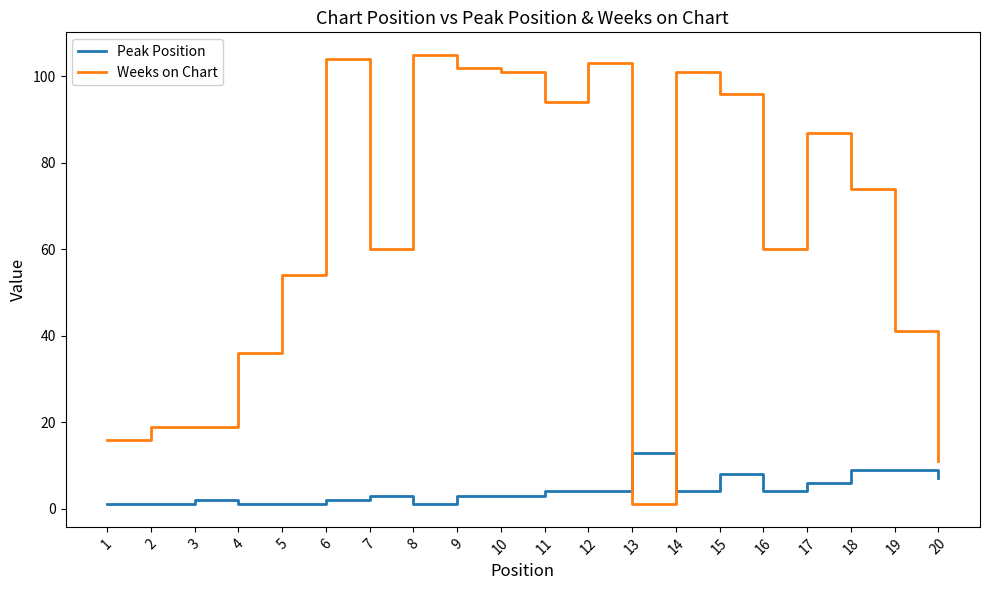

True or false: Weeks on Chart has a value of 8 at 4.

False